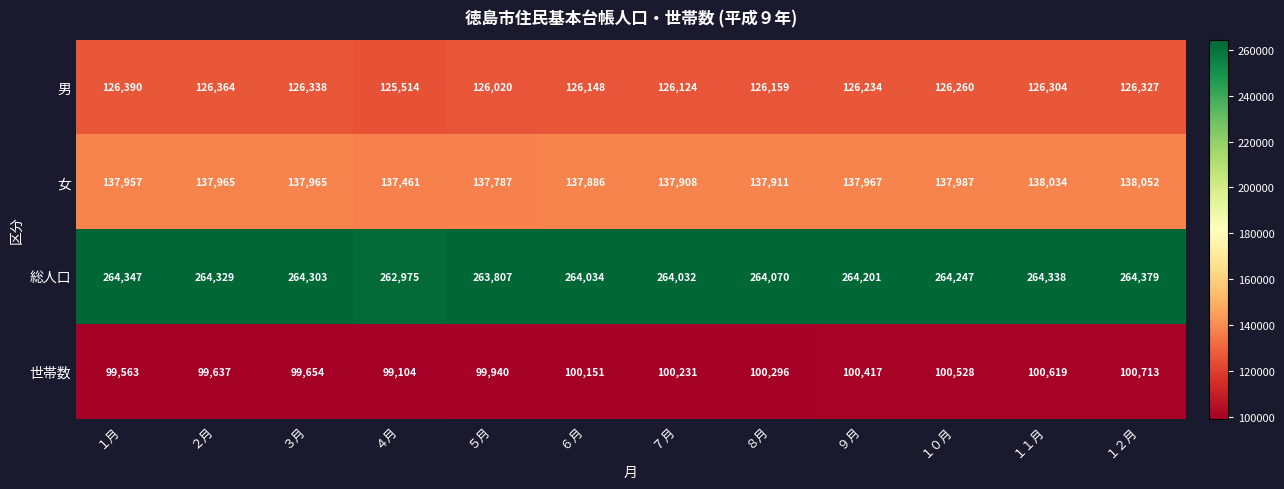

At which category is the sum across all series the highest?

１２月